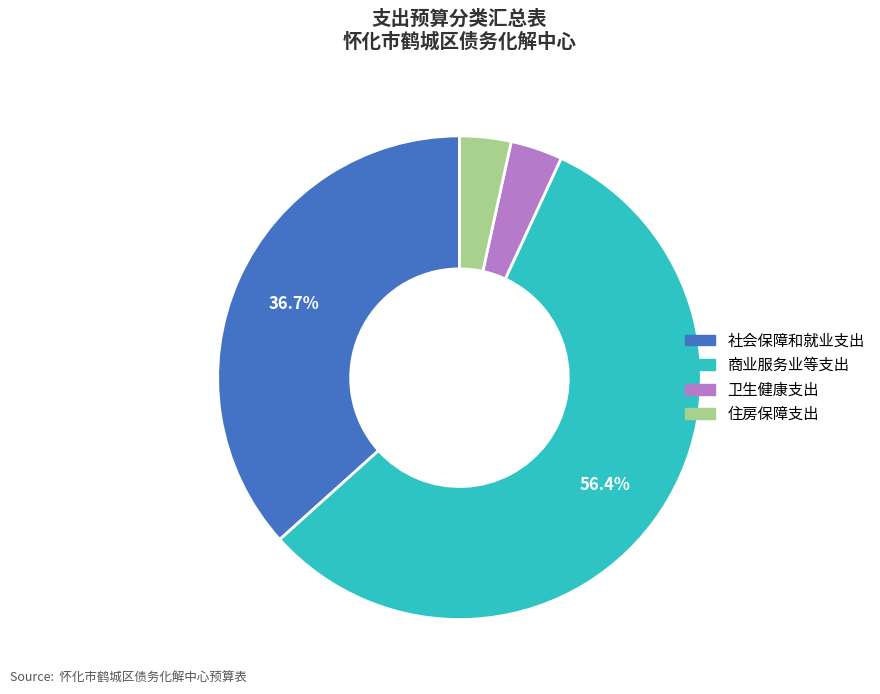

To the nearest percent, what is the difference between the 商业服务业等支出 and 卫生健康支出 slice percentages?

53%